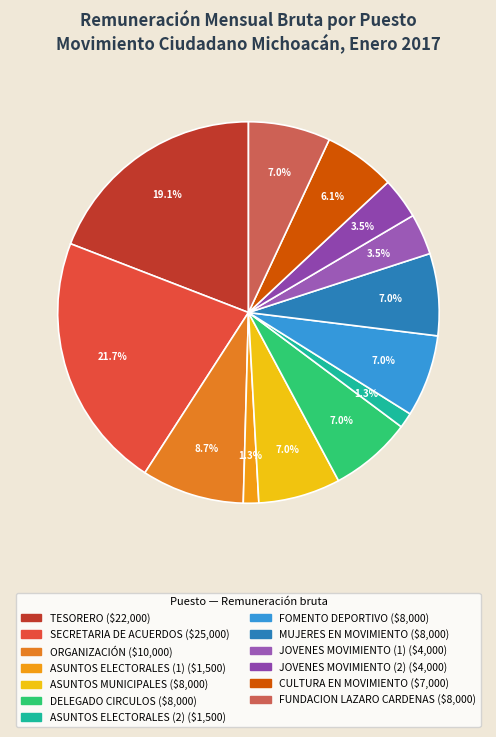

Between ASUNTOS MUNICIPALES and TESORERO, which is larger?

TESORERO